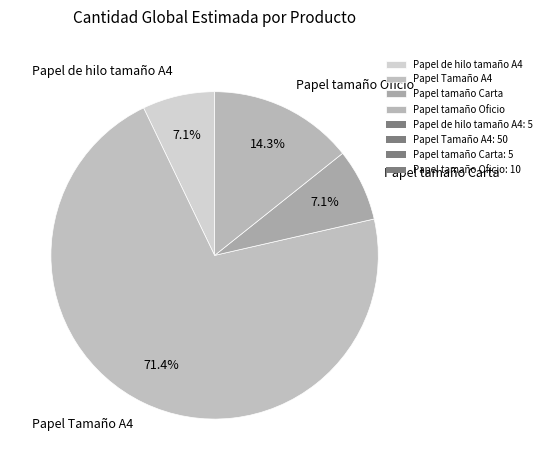

To the nearest percent, what is the difference between the Papel tamaño Carta and Papel Tamaño A4 slice percentages?

64%